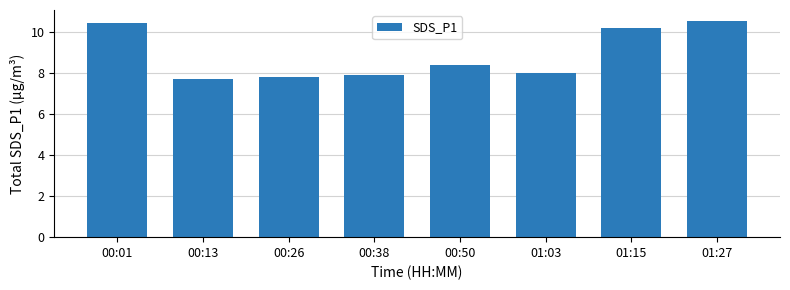

What is the sum of all values?

70.9